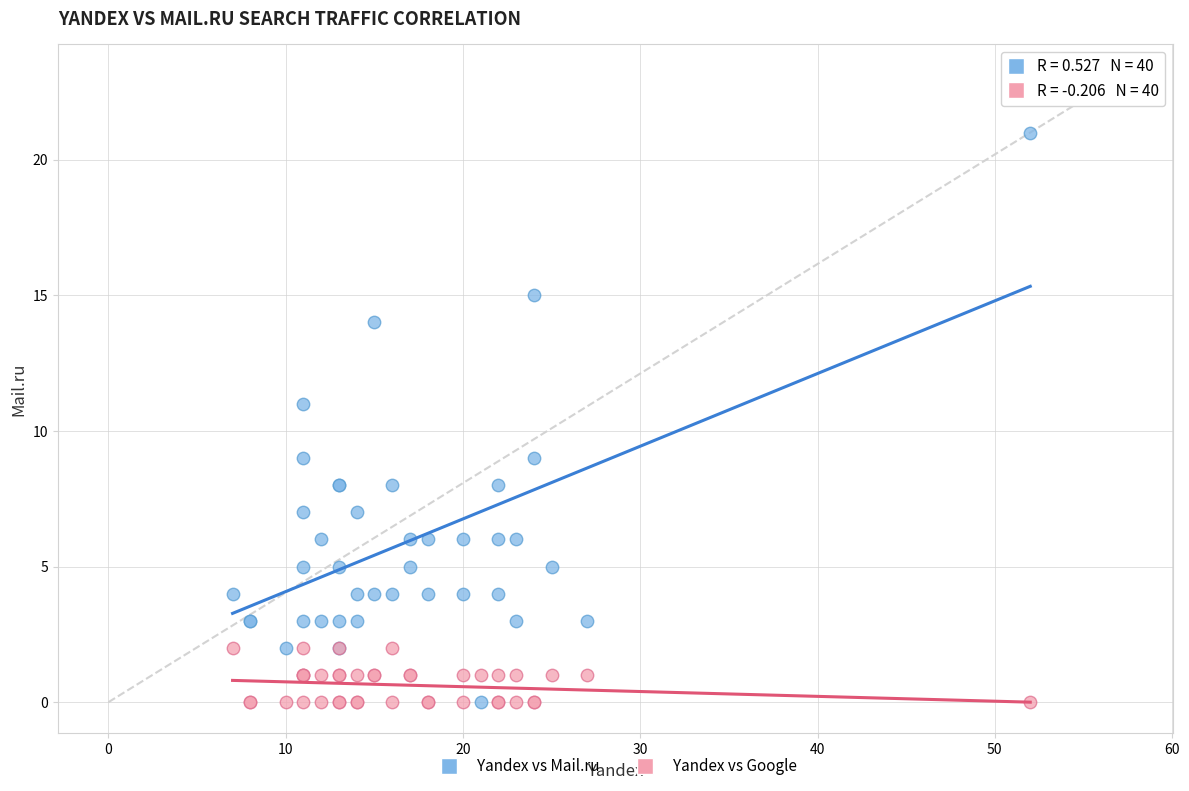

What is the X range (max minus min) for the scatter plot?

45